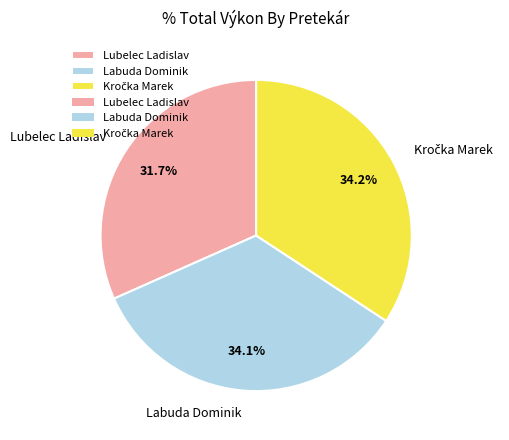

Count the number of slices in the pie.

3